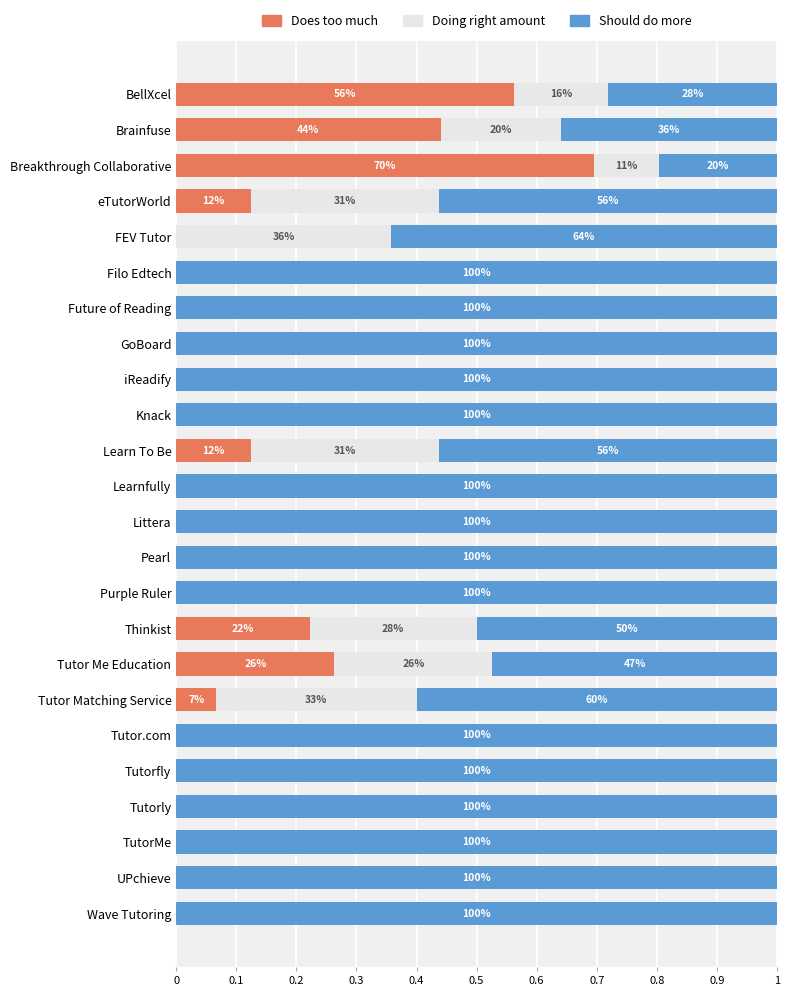

What are all the series names shown in the legend?

Does too much, Doing right amount, Should do more